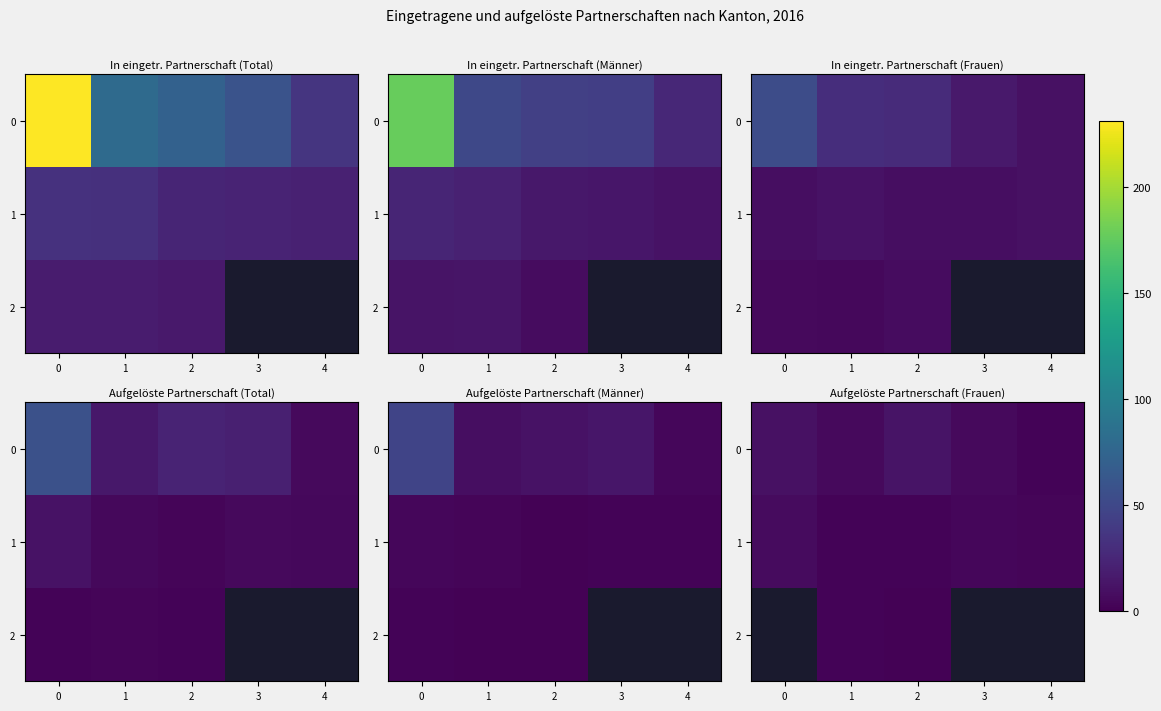

What is the difference between the highest and lowest values at 3?

2.0